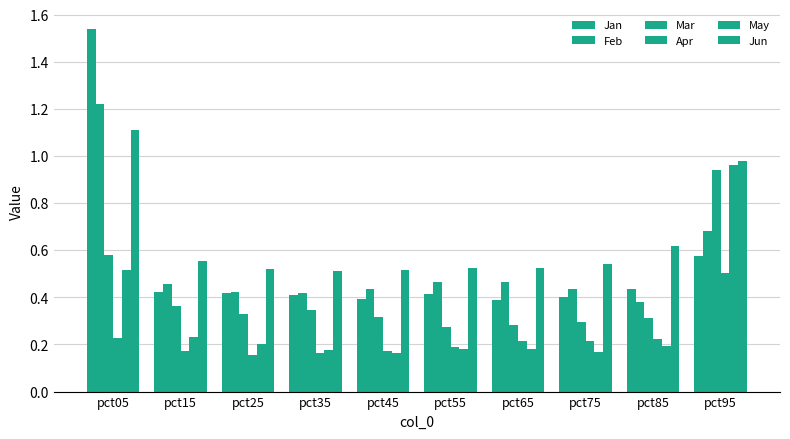

How many bars are there in each group?

6